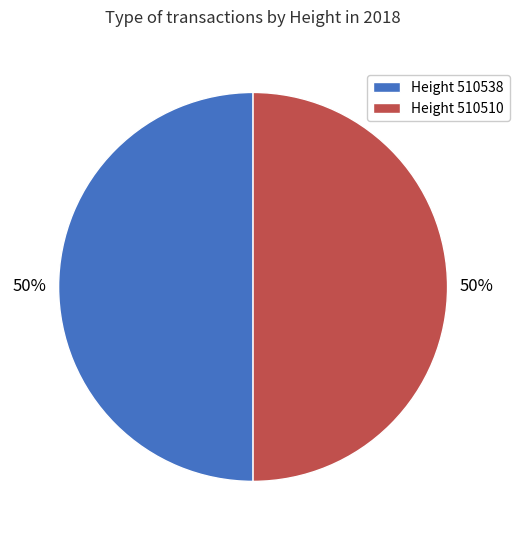

To the nearest percent, what portion does Height 510538 represent?

50%